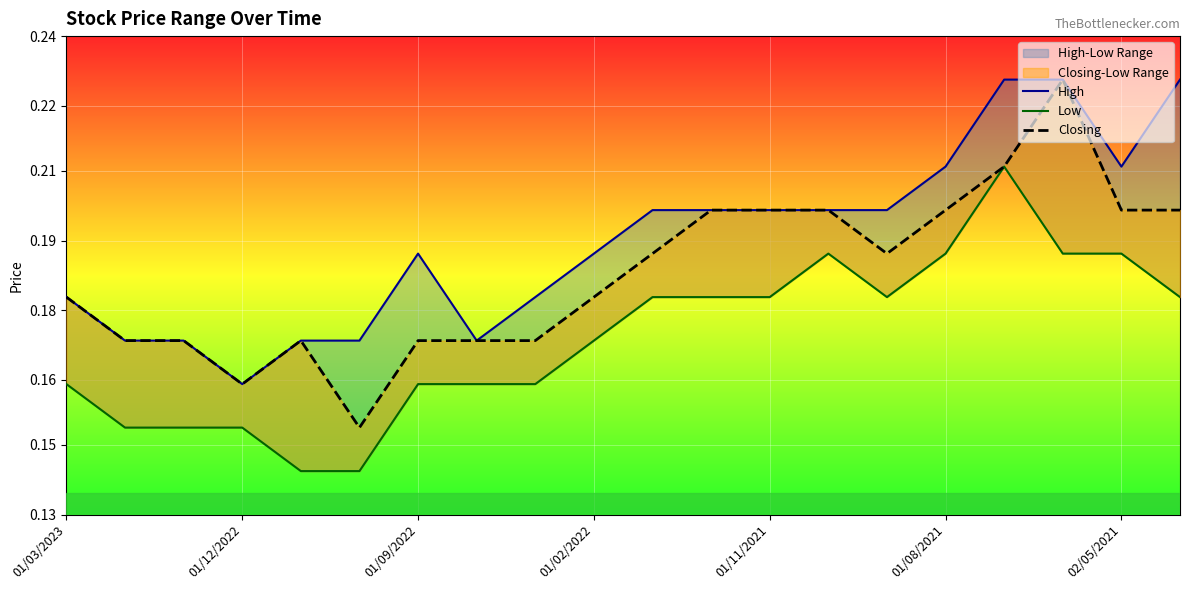

What position from the right is 01/08/2021?

5